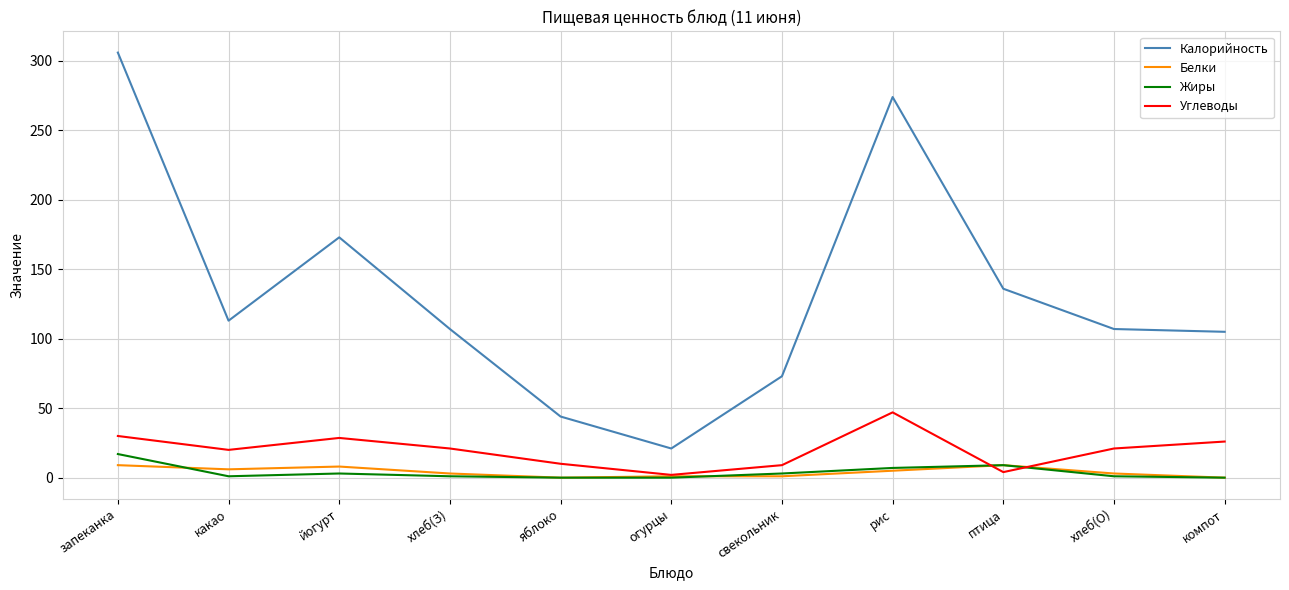

The Углеводы series shows 26.0 at компот. True or false?

True